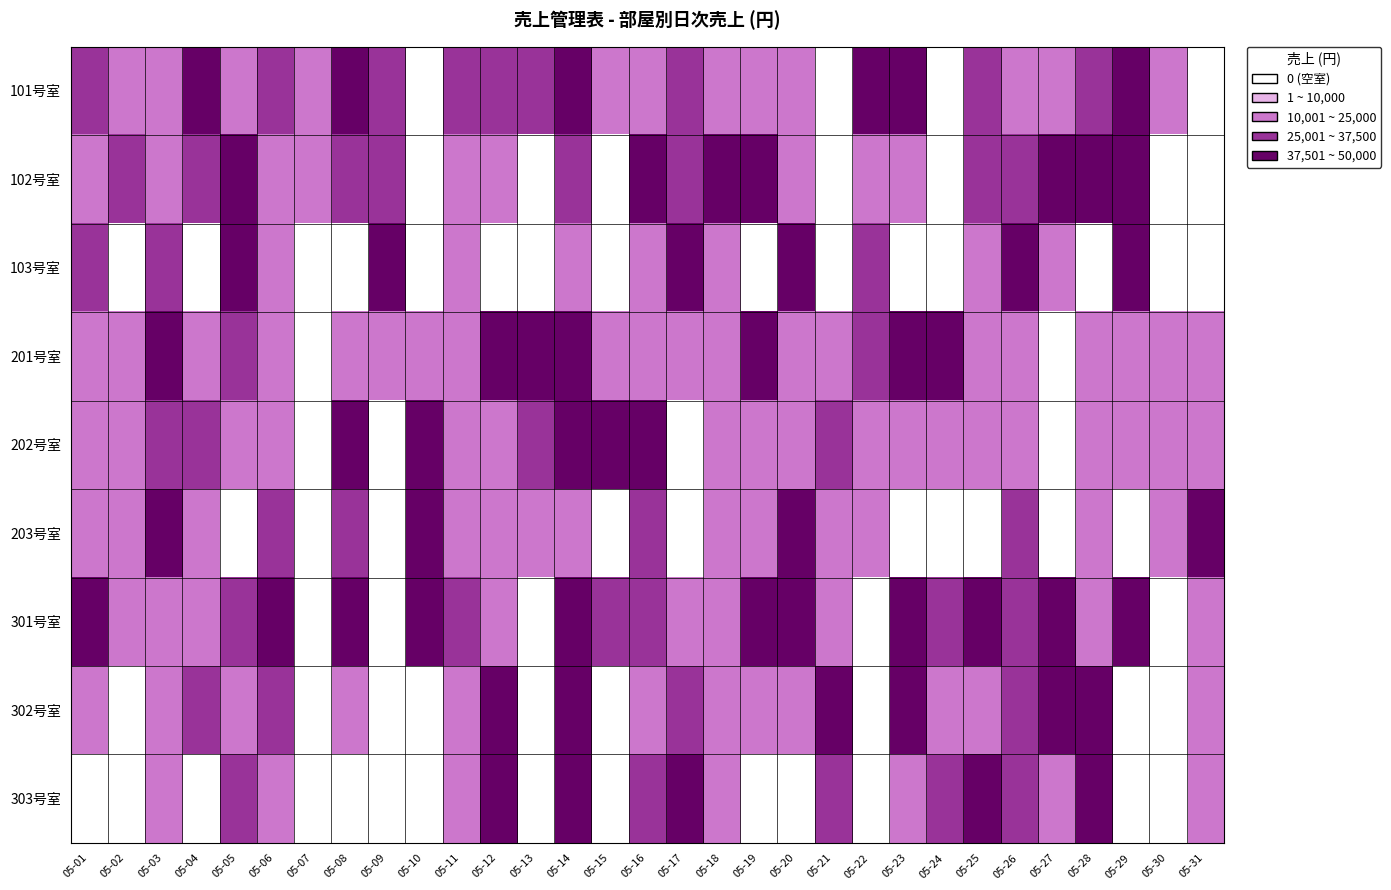

Reading left to right, extract all data points from this chart.

101号室: 05-01=3	05-02=2	05-03=2	05-04=4	05-05=2	05-06=3	05-07=2	05-08=4	05-09=3	05-10=0	05-11=3	05-12=3	05-13=3	05-14=4	05-15=2	05-16=2	05-17=3	05-18=2	05-19=2	05-20=2	05-21=0	05-22=4	05-23=4	05-24=0	05-25=3	05-26=2	05-27=2	05-28=3	05-29=4	05-30=2	05-31=0
102号室: 05-01=2	05-02=3	05-03=2	05-04=3	05-05=4	05-06=2	05-07=2	05-08=3	05-09=3	05-10=0	05-11=2	05-12=2	05-13=0	05-14=3	05-15=0	05-16=4	05-17=3	05-18=4	05-19=4	05-20=2	05-21=0	05-22=2	05-23=2	05-24=0	05-25=3	05-26=3	05-27=4	05-28=4	05-29=4	05-30=0	05-31=0
103号室: 05-01=3	05-02=0	05-03=3	05-04=0	05-05=4	05-06=2	05-07=0	05-08=0	05-09=4	05-10=0	05-11=2	05-12=0	05-13=0	05-14=2	05-15=0	05-16=2	05-17=4	05-18=2	05-19=0	05-20=4	05-21=0	05-22=3	05-23=0	05-24=0	05-25=2	05-26=4	05-27=2	05-28=0	05-29=4	05-30=0	05-31=0
201号室: 05-01=2	05-02=2	05-03=4	05-04=2	05-05=3	05-06=2	05-07=0	05-08=2	05-09=2	05-10=2	05-11=2	05-12=4	05-13=4	05-14=4	05-15=2	05-16=2	05-17=2	05-18=2	05-19=4	05-20=2	05-21=2	05-22=3	05-23=4	05-24=4	05-25=2	05-26=2	05-27=0	05-28=2	05-29=2	05-30=2	05-31=2
202号室: 05-01=2	05-02=2	05-03=3	05-04=3	05-05=2	05-06=2	05-07=0	05-08=4	05-09=0	05-10=4	05-11=2	05-12=2	05-13=3	05-14=4	05-15=4	05-16=4	05-17=0	05-18=2	05-19=2	05-20=2	05-21=3	05-22=2	05-23=2	05-24=2	05-25=2	05-26=2	05-27=0	05-28=2	05-29=2	05-30=2	05-31=2
203号室: 05-01=2	05-02=2	05-03=4	05-04=2	05-05=0	05-06=3	05-07=0	05-08=3	05-09=0	05-10=4	05-11=2	05-12=2	05-13=2	05-14=2	05-15=0	05-16=3	05-17=0	05-18=2	05-19=2	05-20=4	05-21=2	05-22=2	05-23=0	05-24=0	05-25=0	05-26=3	05-27=0	05-28=2	05-29=0	05-30=2	05-31=4
301号室: 05-01=4	05-02=2	05-03=2	05-04=2	05-05=3	05-06=4	05-07=0	05-08=4	05-09=0	05-10=4	05-11=3	05-12=2	05-13=0	05-14=4	05-15=3	05-16=3	05-17=2	05-18=2	05-19=4	05-20=4	05-21=2	05-22=0	05-23=4	05-24=3	05-25=4	05-26=3	05-27=4	05-28=2	05-29=4	05-30=0	05-31=2
302号室: 05-01=2	05-02=0	05-03=2	05-04=3	05-05=2	05-06=3	05-07=0	05-08=2	05-09=0	05-10=0	05-11=2	05-12=4	05-13=0	05-14=4	05-15=0	05-16=2	05-17=3	05-18=2	05-19=2	05-20=2	05-21=4	05-22=0	05-23=4	05-24=2	05-25=2	05-26=3	05-27=4	05-28=4	05-29=0	05-30=0	05-31=2
303号室: 05-01=0	05-02=0	05-03=2	05-04=0	05-05=3	05-06=2	05-07=0	05-08=0	05-09=0	05-10=0	05-11=2	05-12=4	05-13=0	05-14=4	05-15=0	05-16=3	05-17=4	05-18=2	05-19=0	05-20=0	05-21=3	05-22=0	05-23=2	05-24=3	05-25=4	05-26=3	05-27=2	05-28=4	05-29=0	05-30=0	05-31=2